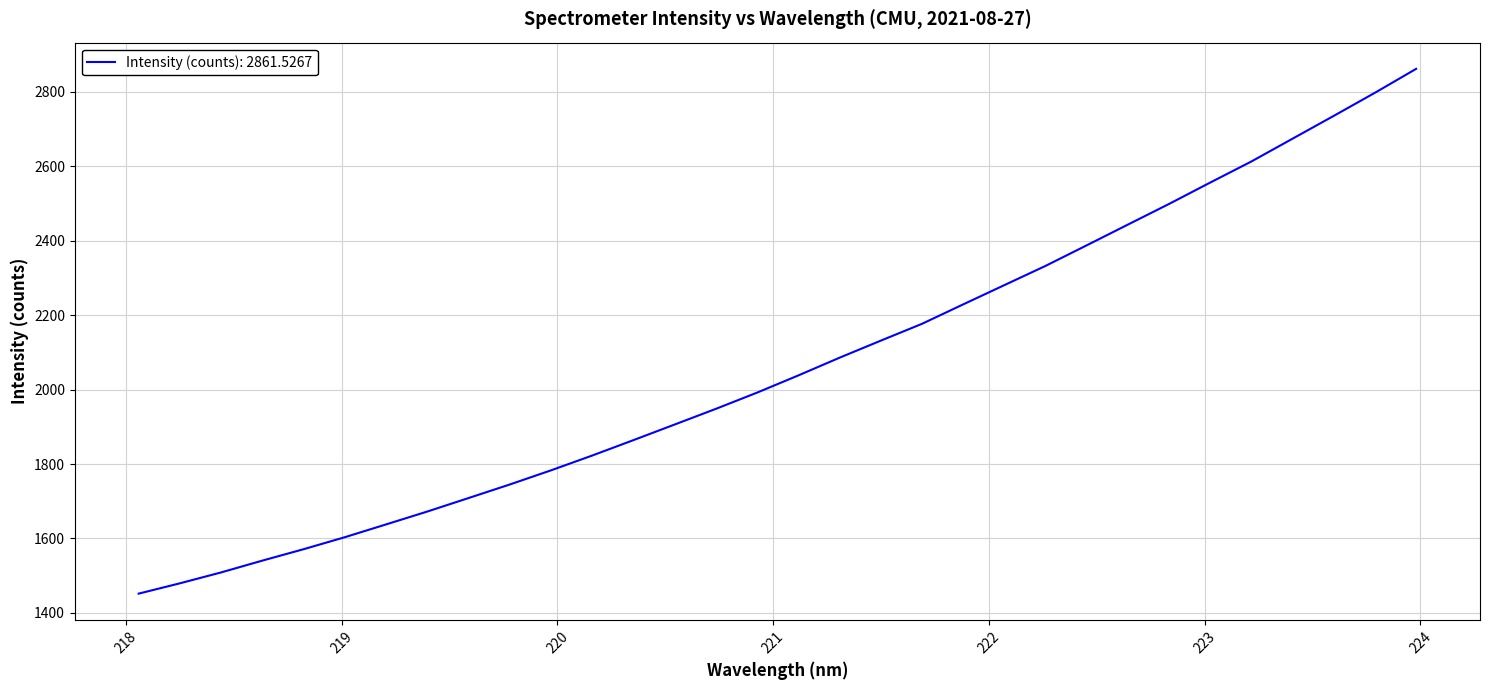

What is the maximum value shown in the chart?

2861.5